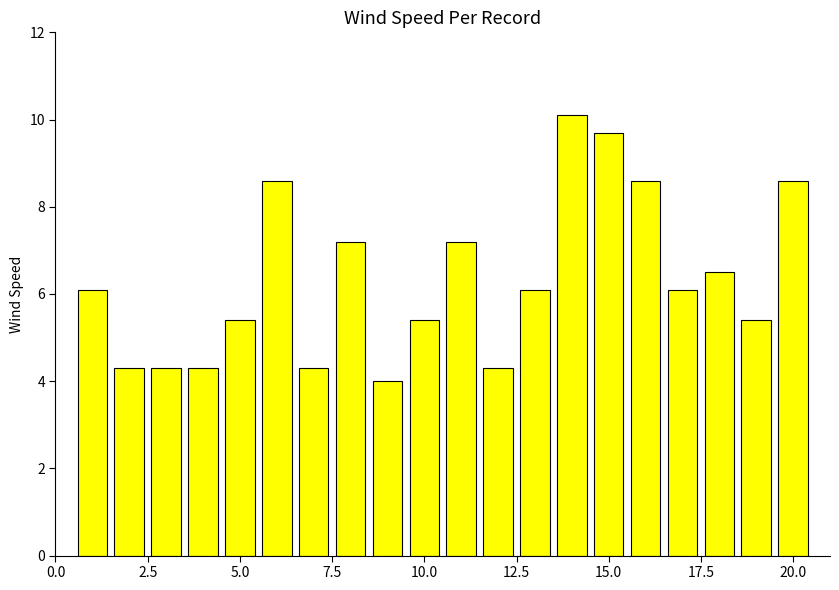

How many data points does each series have?

20